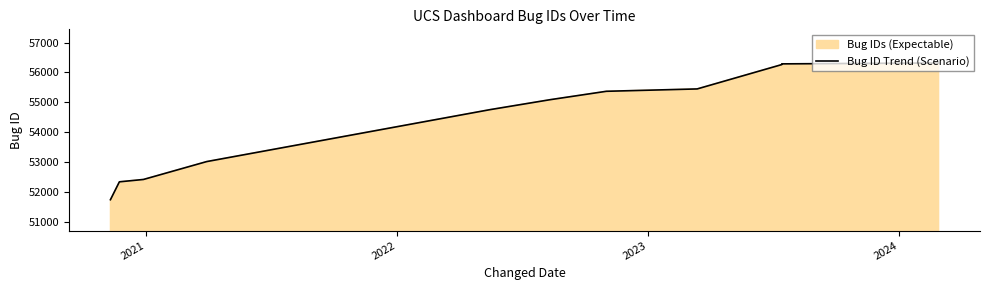

The value at 7 is 12422. True or false?

False